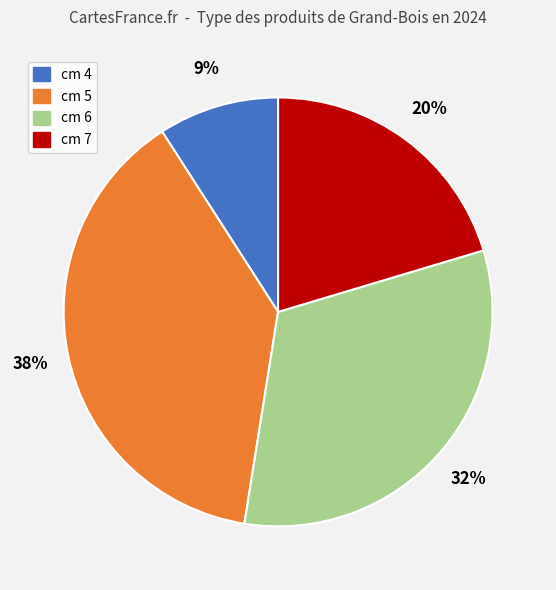

Is there any slice that represents more than half of the pie?

No